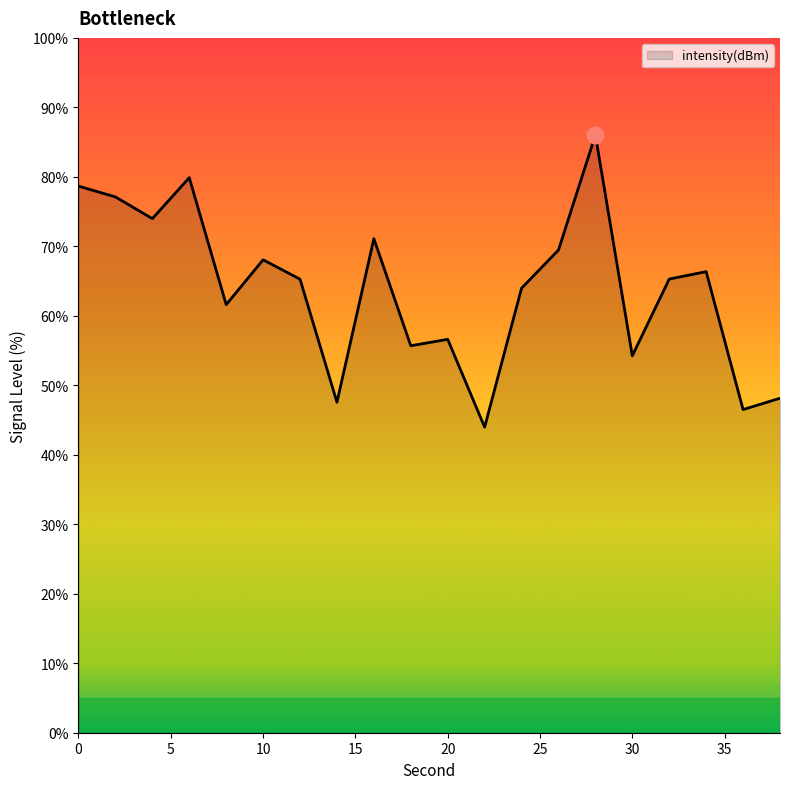

What is the maximum value shown in the chart?

86.0